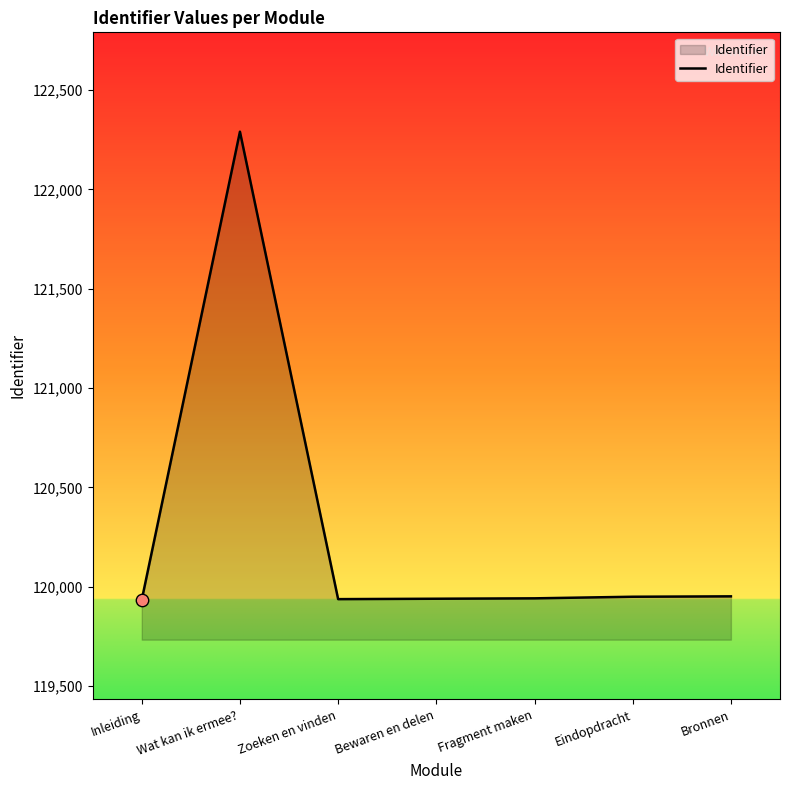

What is the change in value from Zoeken en vinden to Eindopdracht?

+12